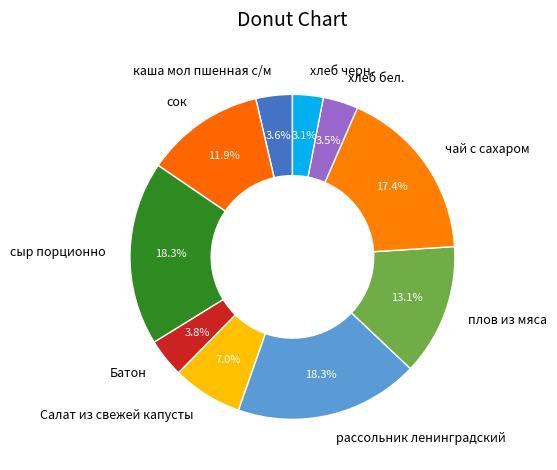

True or false: сыр порционно accounts for 26% of the total.

False